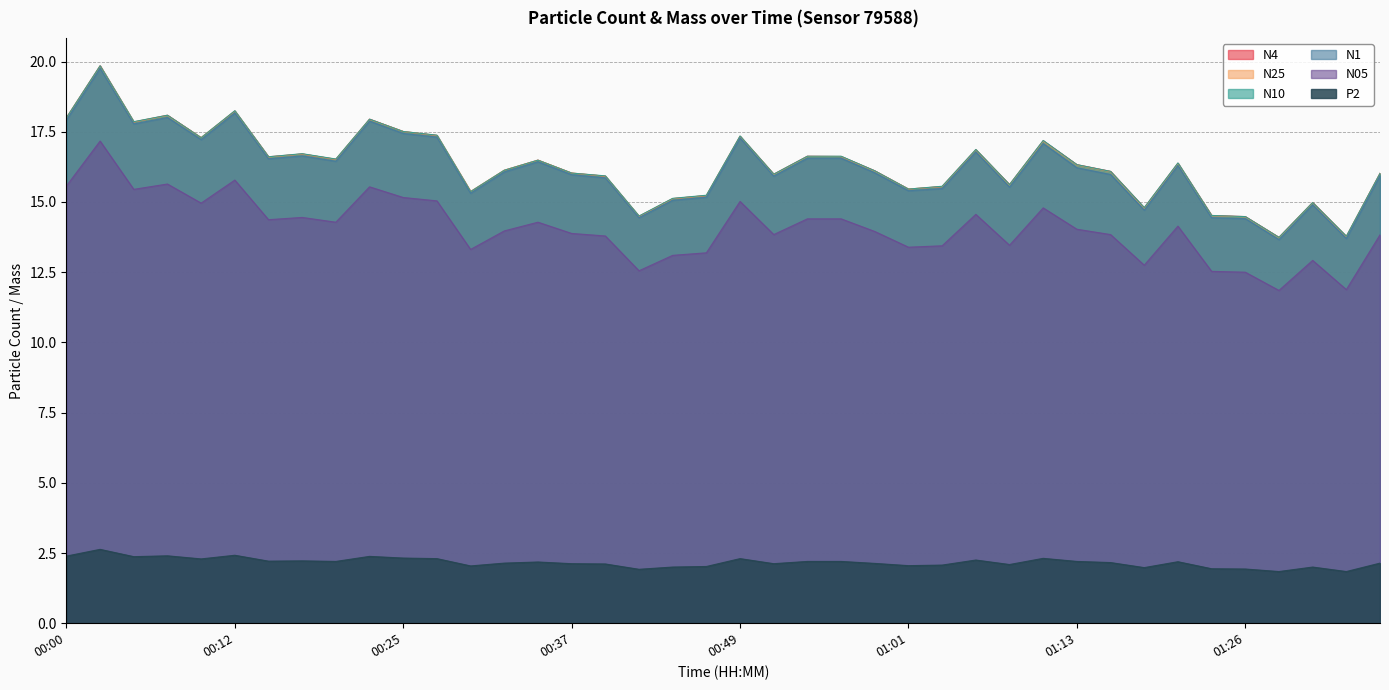

How many distinct data groups are displayed?

6